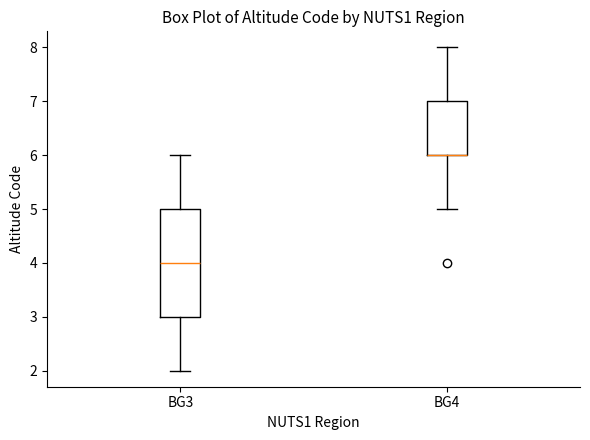

Reading left to right, read every box against the y-axis: the position of its median line, the range the box covers, and the ends of its whiskers. The values are not printed on the chart, so give them approximately, as read against the axis.

BG3: median 4, box 3 to 5, whiskers 2 to 6
BG4: median 6 (drawn on the box's lower edge), box 6 to 7, whiskers 5 to 8